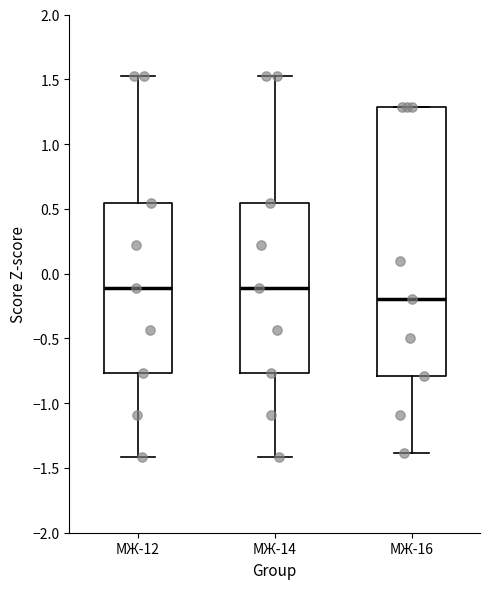

Where is the lower edge of the box for МЖ-12 on the y-axis? The values are not printed on the chart, so give them approximately, as read against the axis.

-0.75